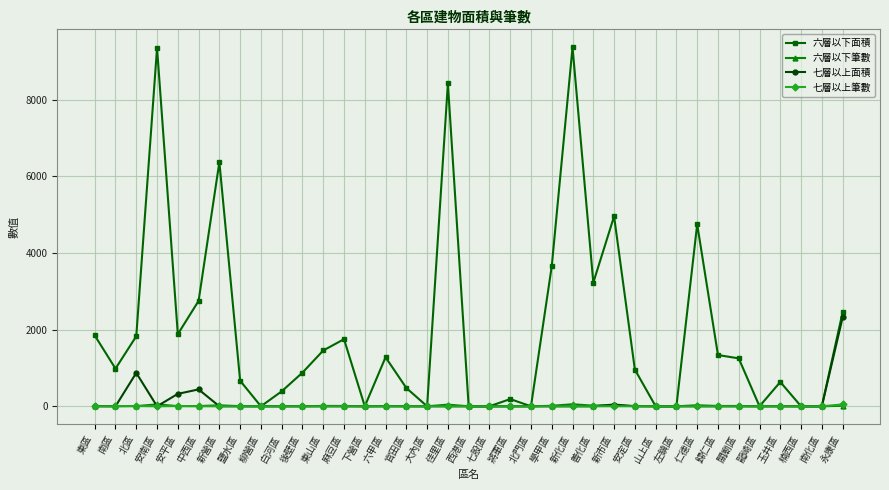

What is the label of the 28th point from the left?

山上區